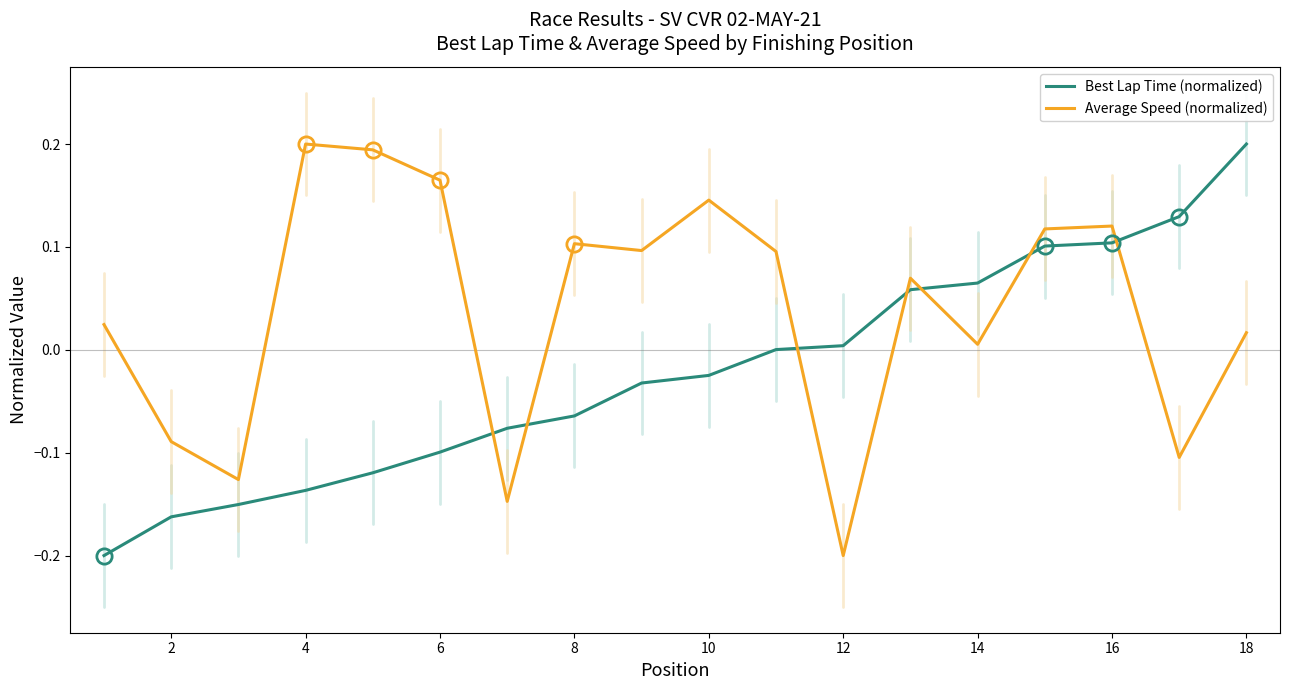

True or false: Best Lap Time (normalized) and Average Speed (normalized) cross at least once.

True